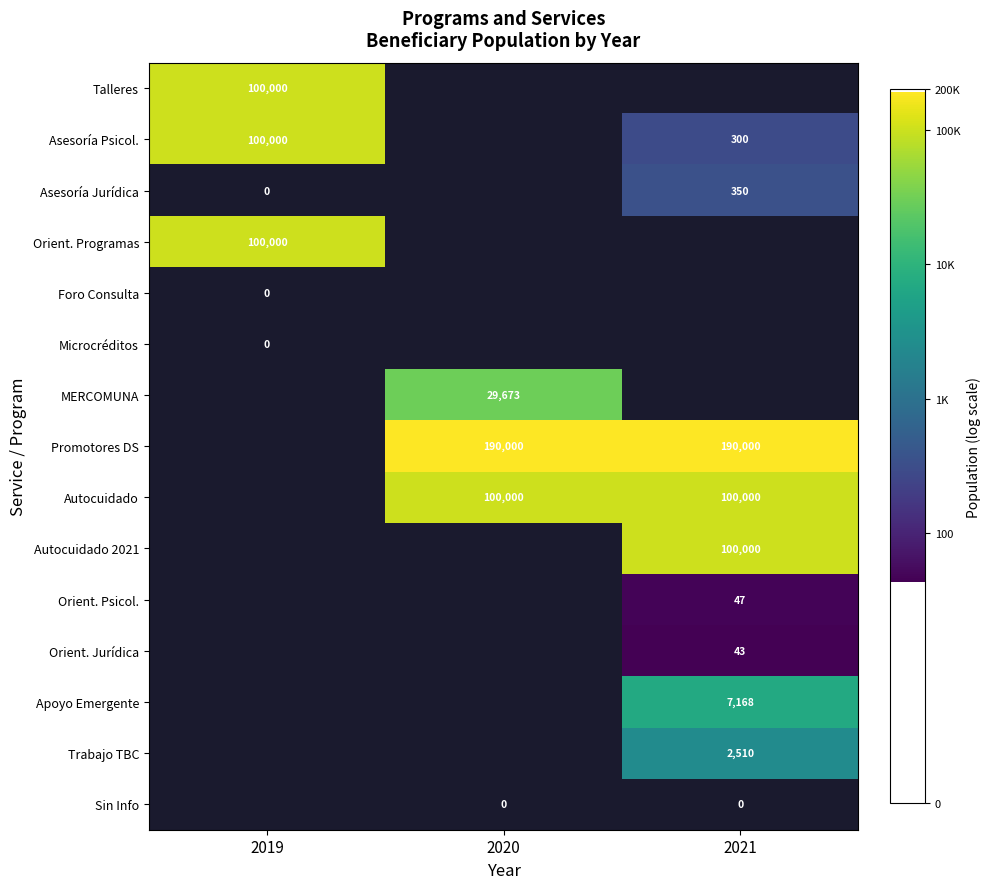

At how many categories does at least one series exceed 4?

3